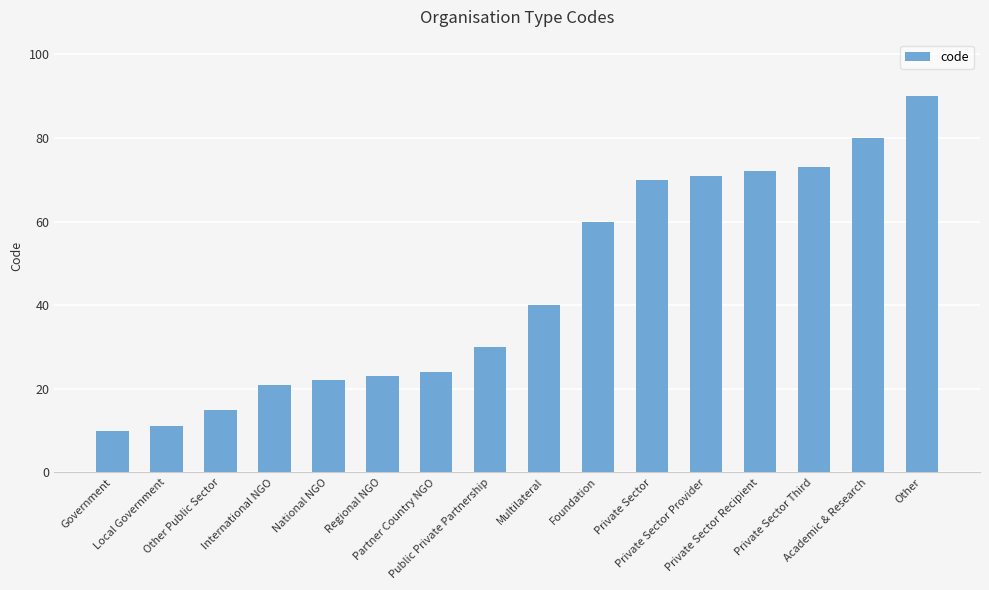

What is the minimum value shown in the chart?

10